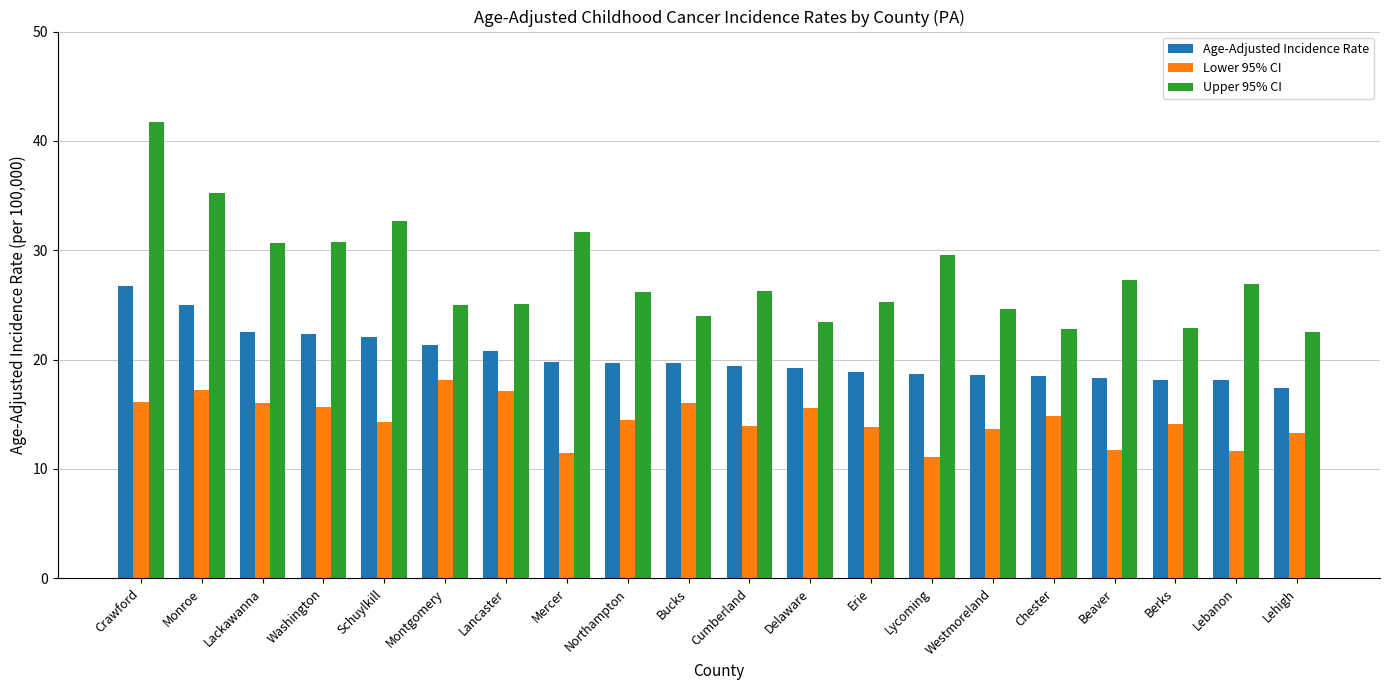

The Age-Adjusted Incidence Rate series shows 10.3 at Montgomery. True or false?

False